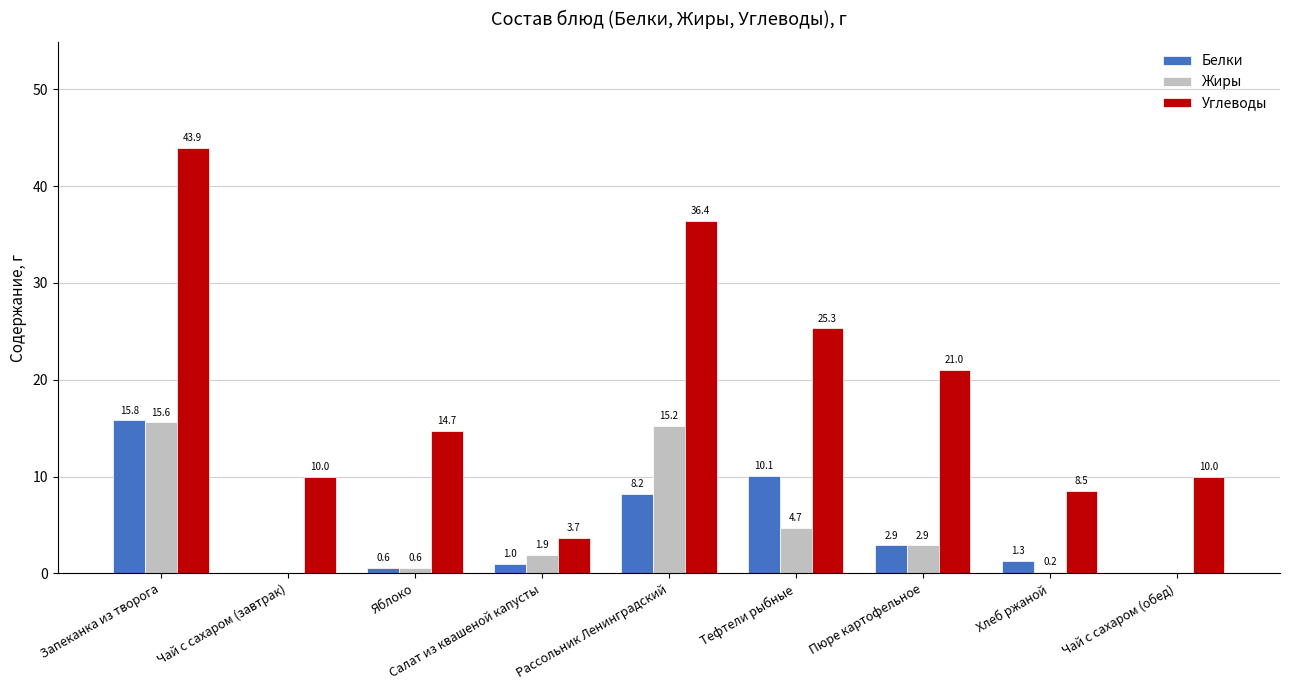

Is the value of Углеводы at Пюре картофельное greater than the value of Белки at Рассольник Ленинградский?

Yes